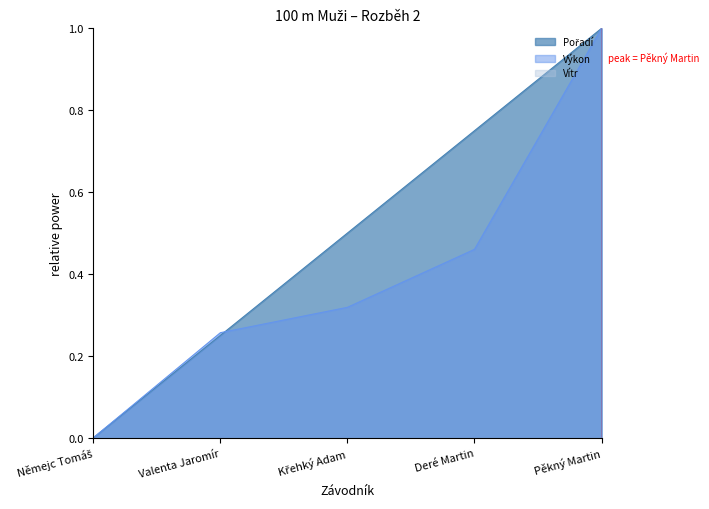

Which series ends up on top after the final intersection of Výkon and Pořadí?

Pořadí